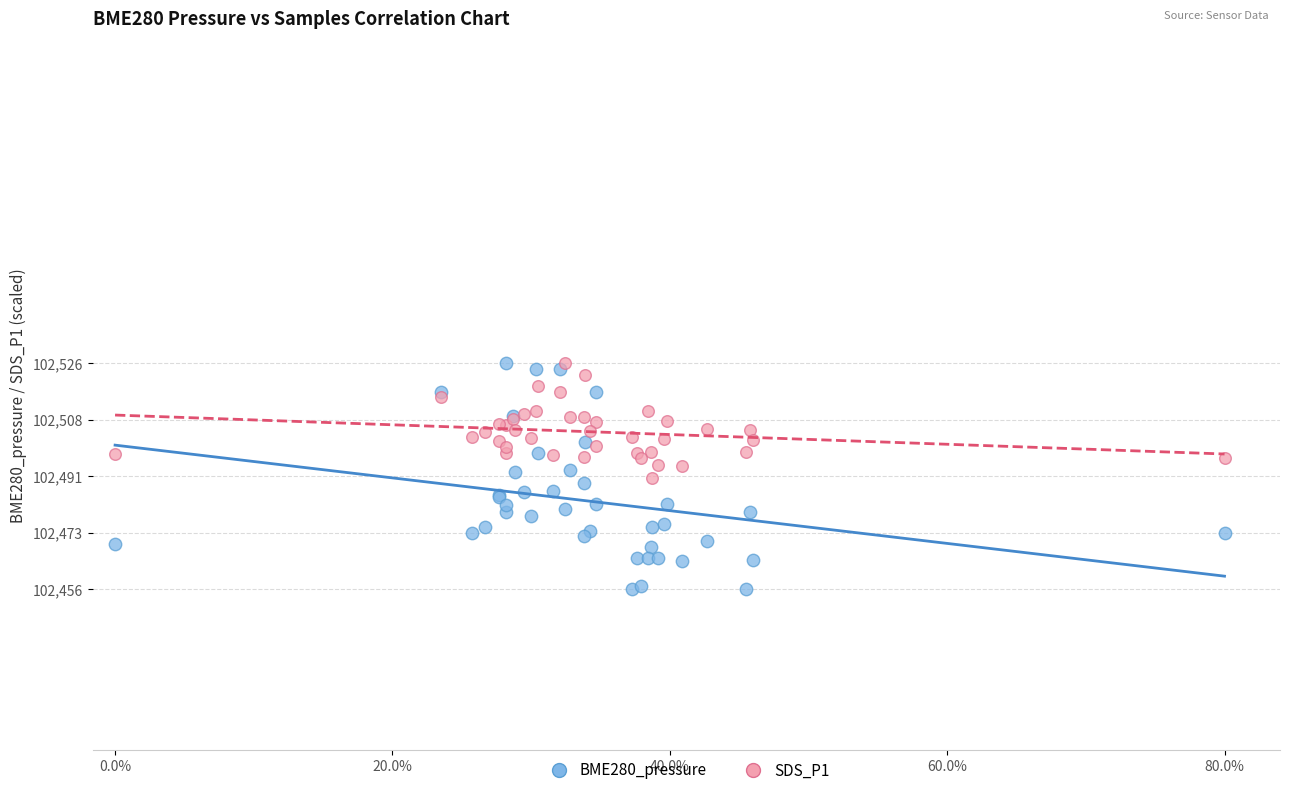

Which series contains the lowest Y value?

BME280_pressure